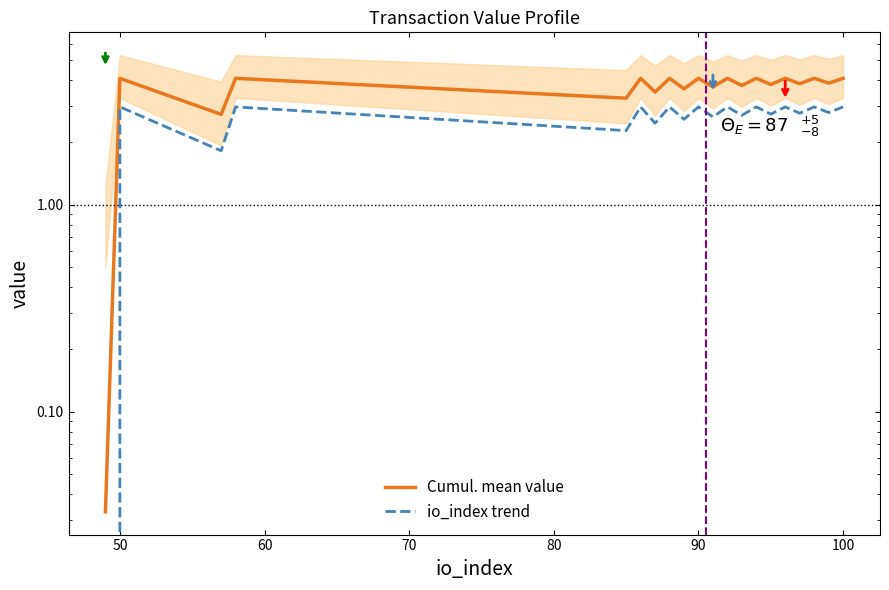

In io_index trend, how many points are higher than both neighbors (excluding endpoints)?

9